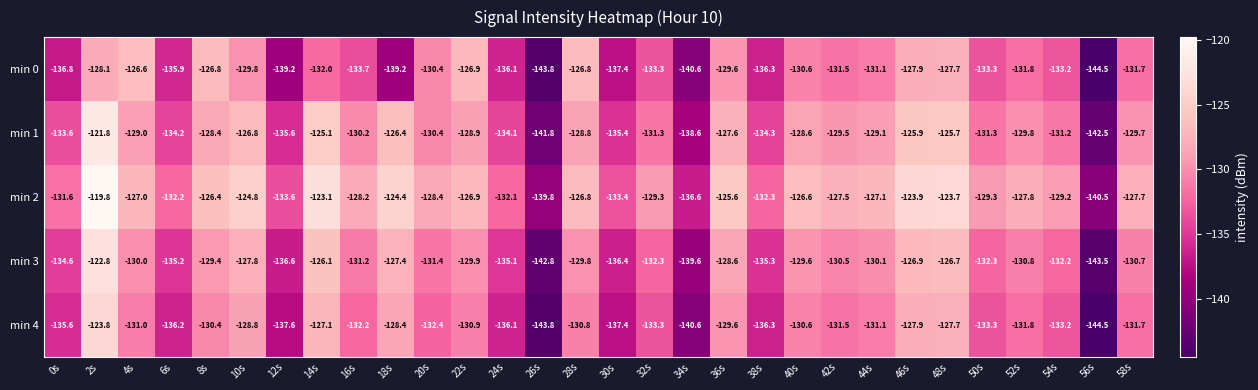

How many series are shown in this chart?

5